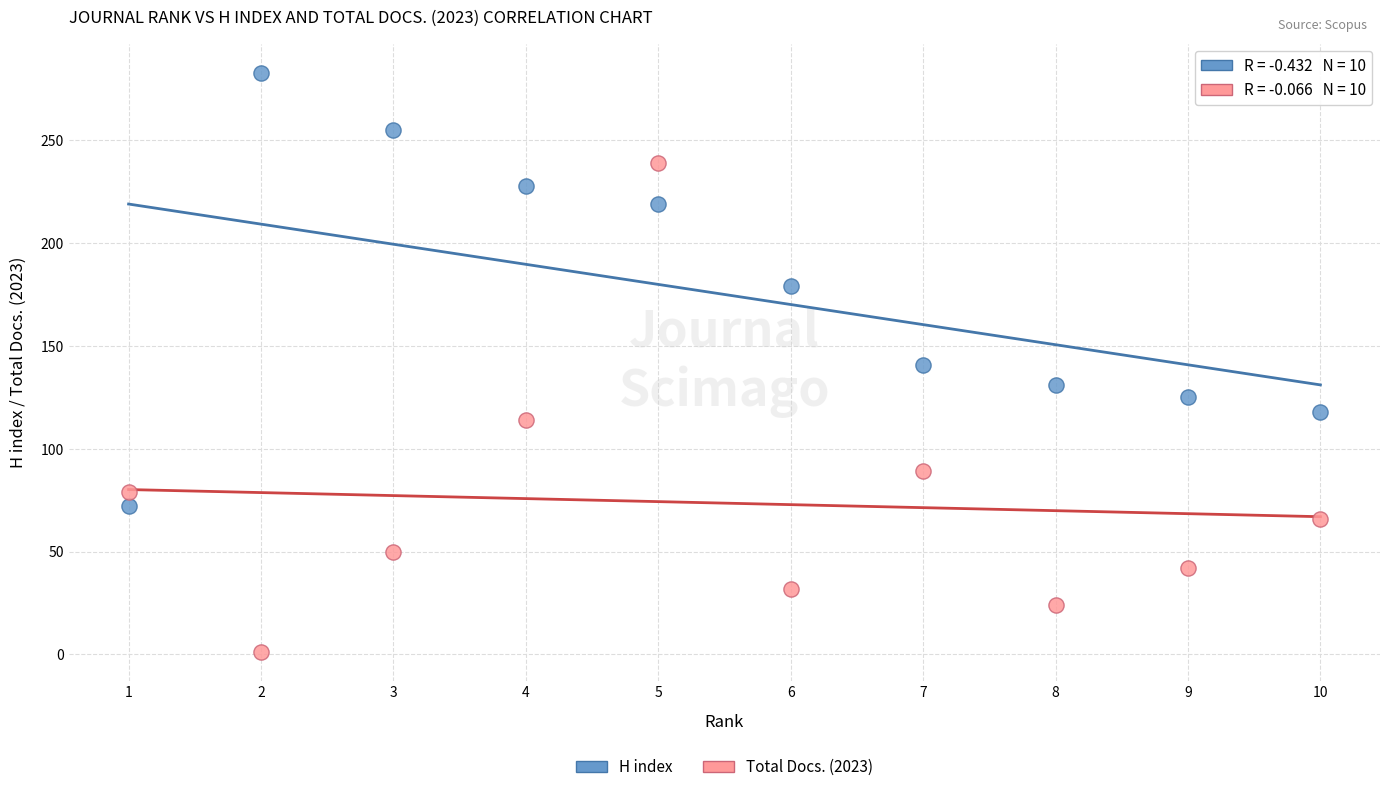

Which series contains the lowest Y value?

Total Docs. (2023)